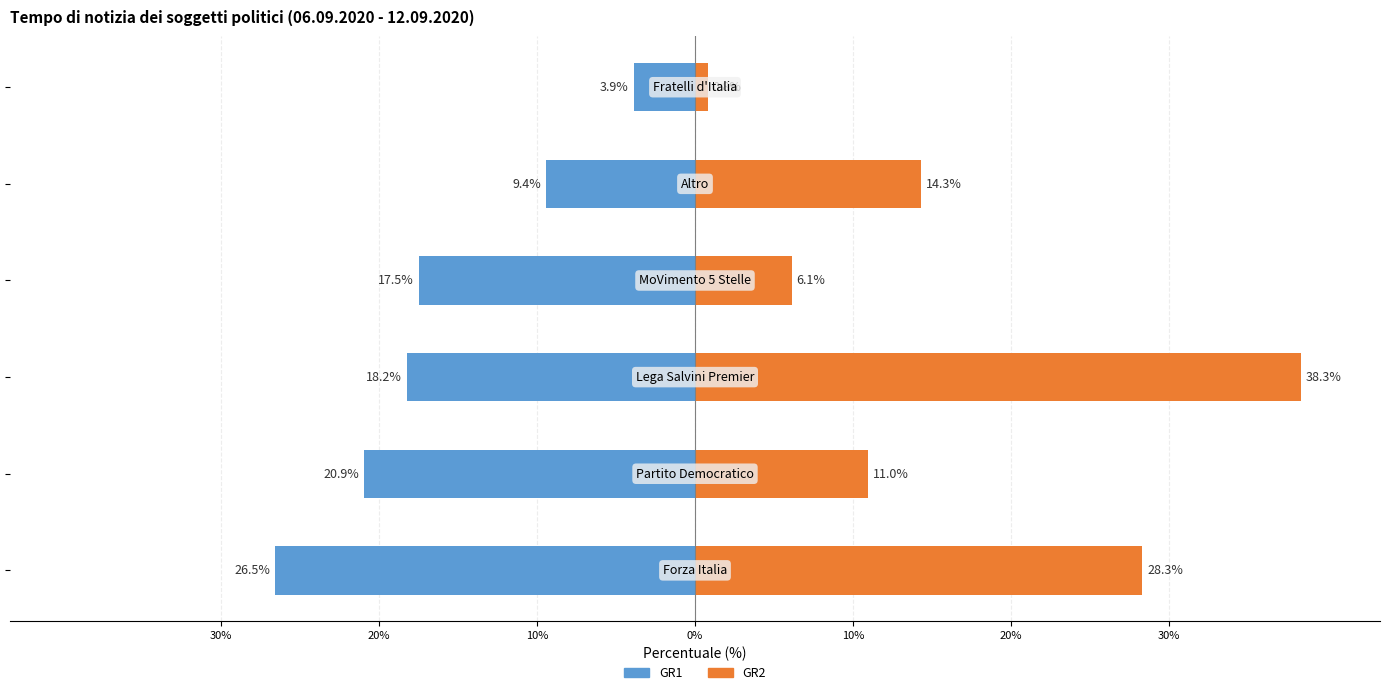

Which series changed the most between 30% and 20%?

GR2